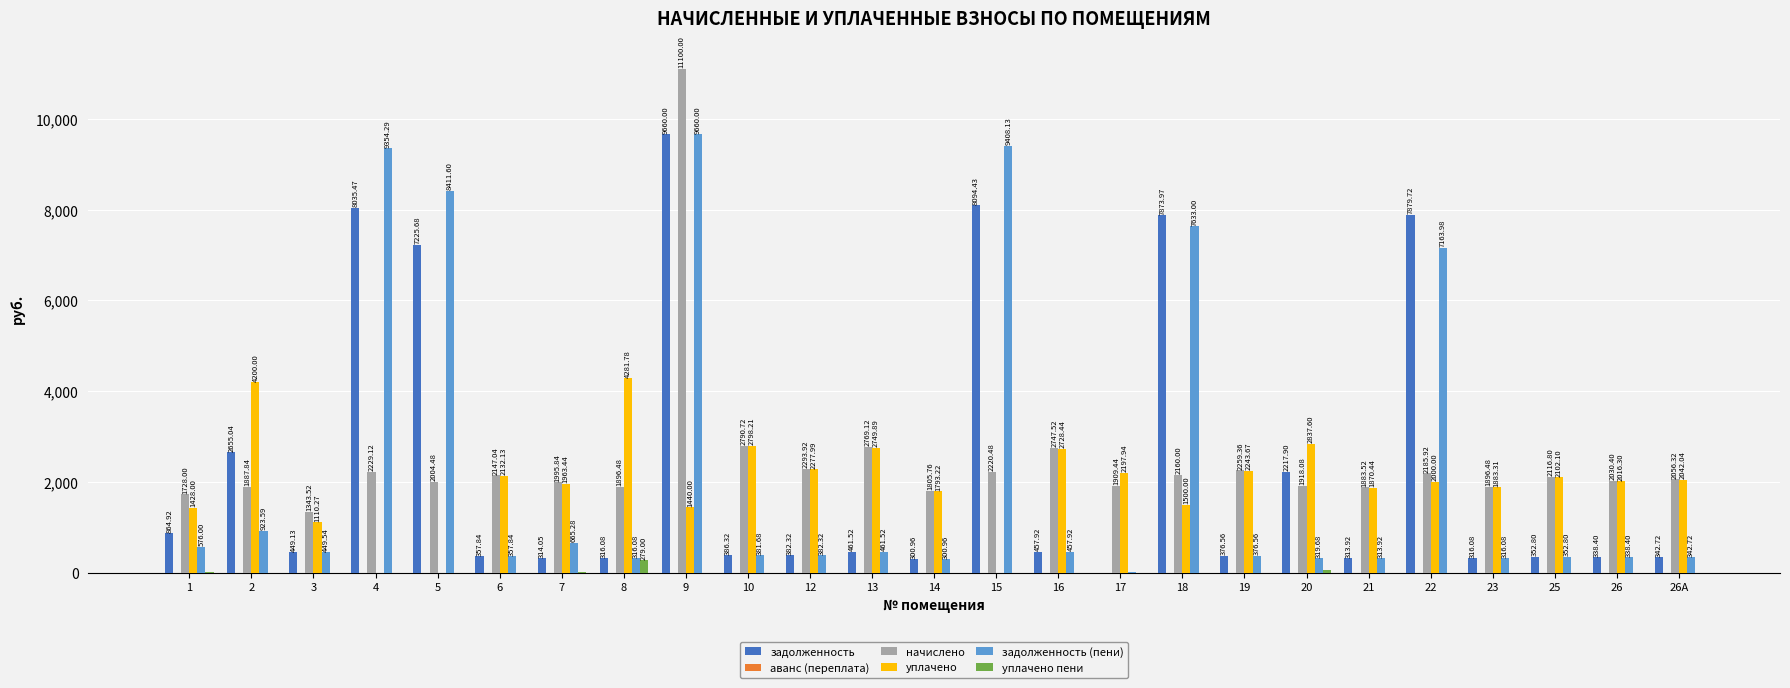

How many data points does each series have?

25